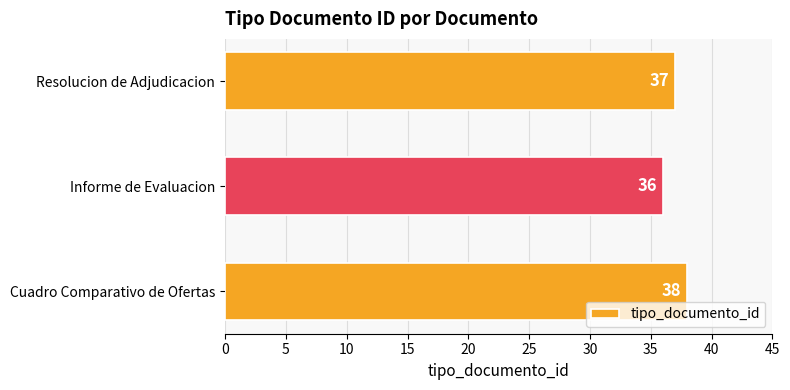

True or false: the data shows 57 at Cuadro Comparativo de Ofertas.

False